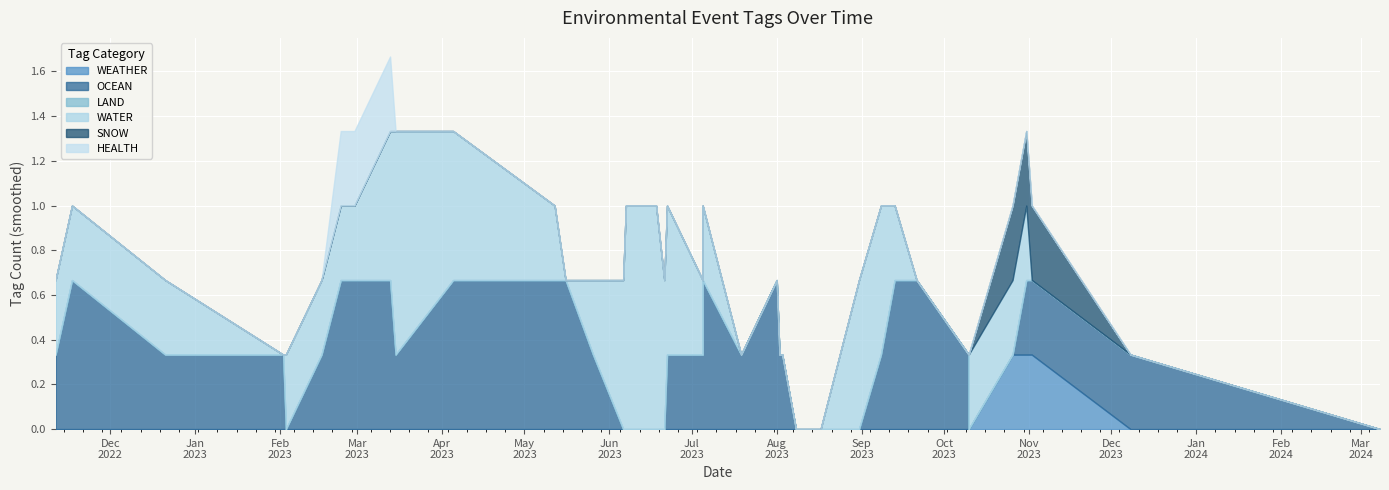

What is the label of the 21st point from the left?

2023-07-05